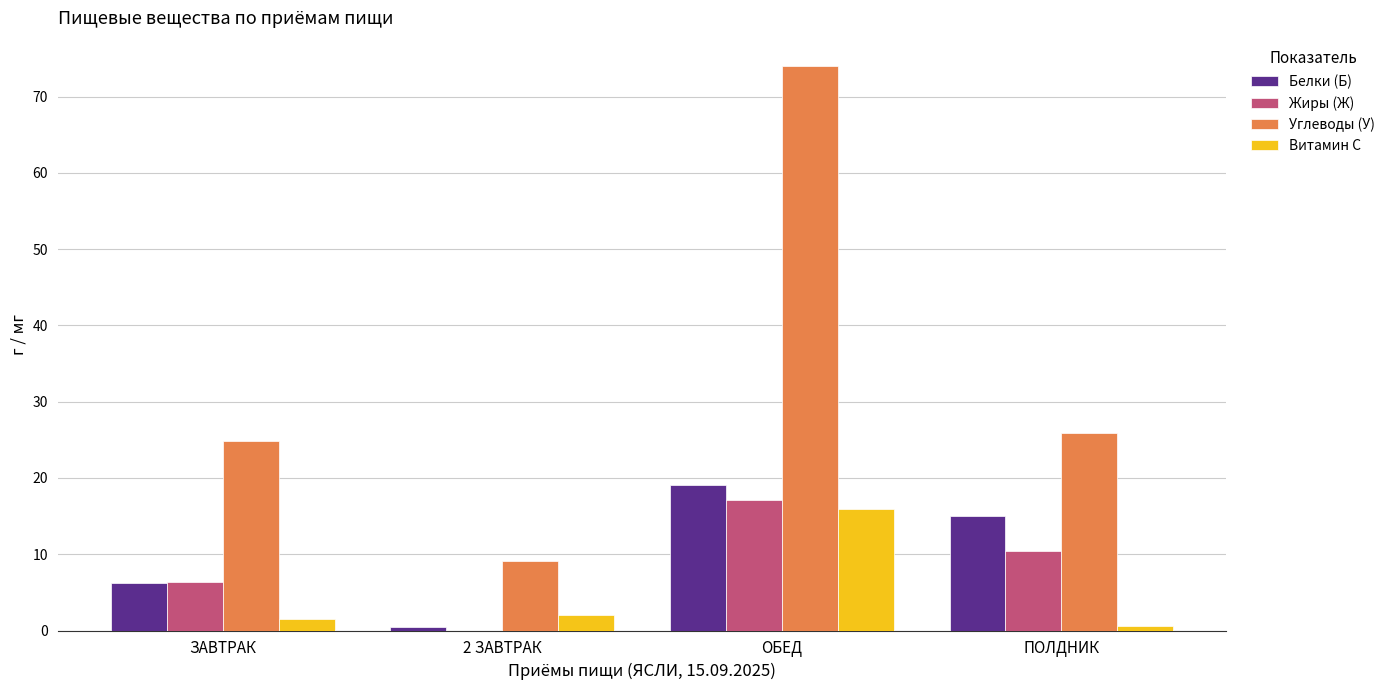

Count the number of categories in the chart.

4